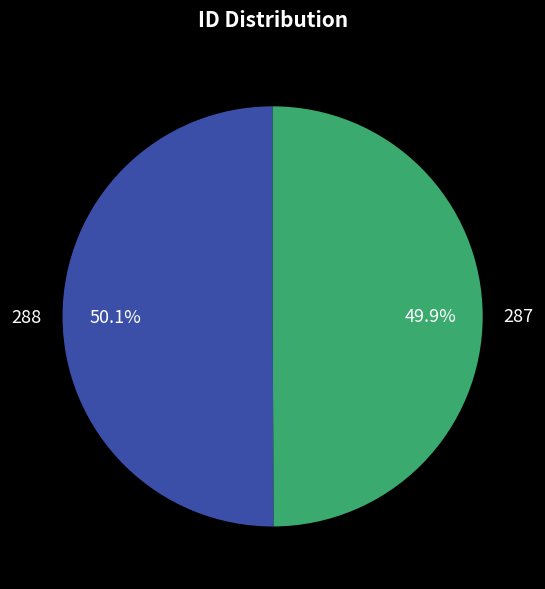

True or false: 287 accounts for 40% of the total.

False